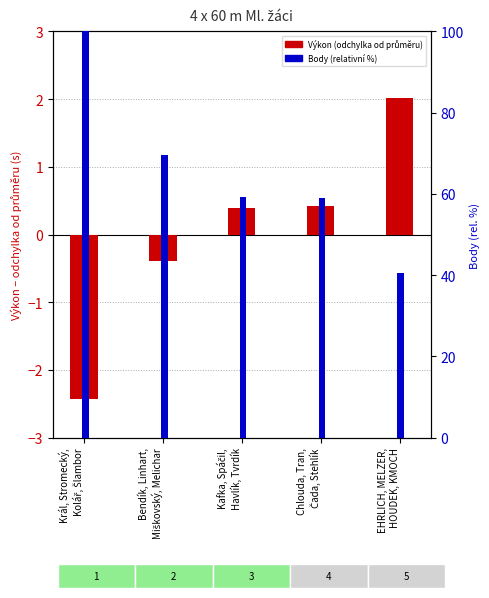

Reading left to right, list all the values displayed in this chart.

Výkon (odchylka): -2.4	-0.4	0.4	0.4	2.0
Body (rel. %): 100.0	69.6	59.3	59.1	40.4